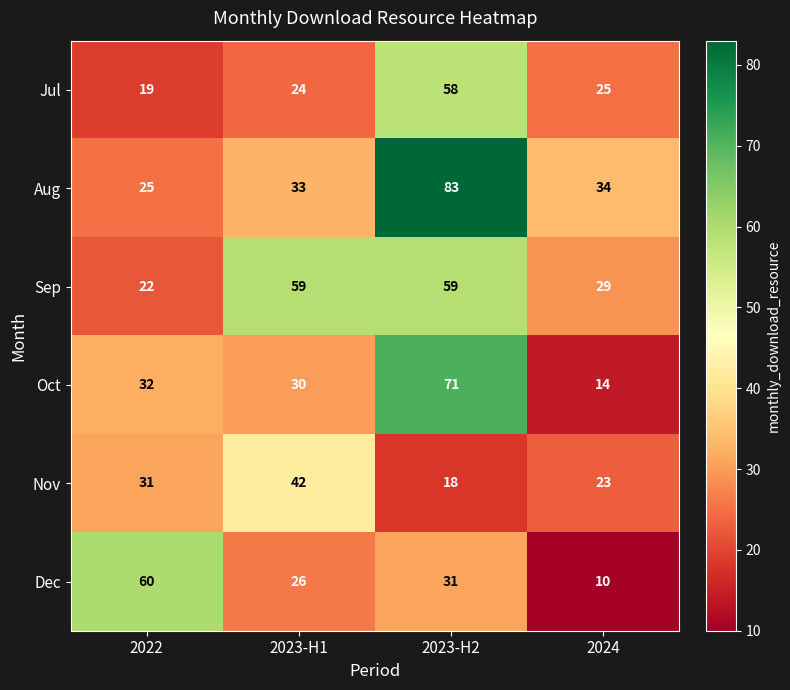

How many data points does each series have?

4